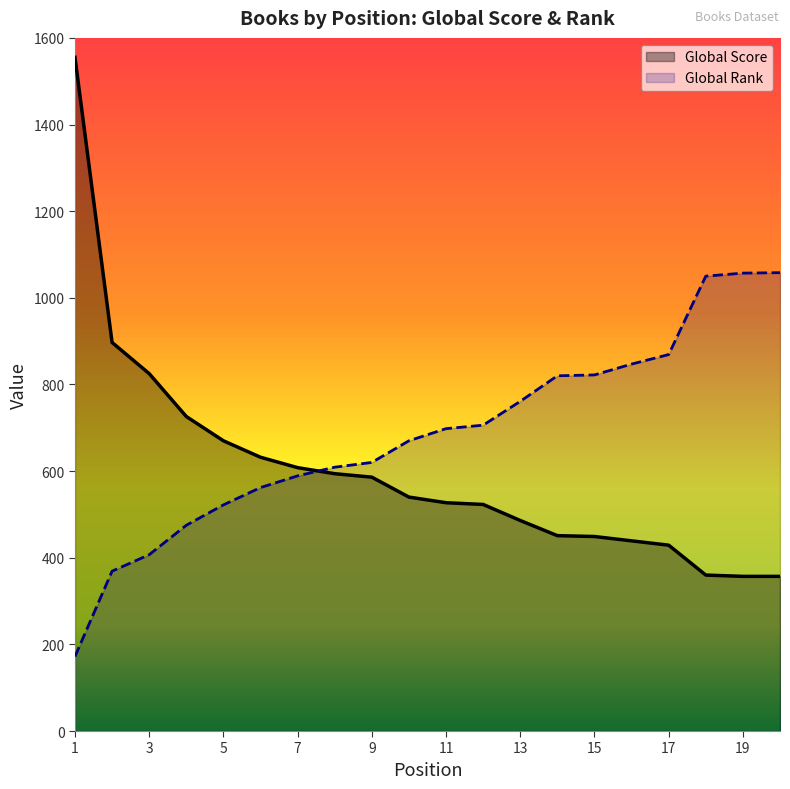

Reading left to right, what are all the values shown in this chart?

Global Score: 1=1555	2=897	3=825	4=726	5=670	6=632	7=608	8=594	9=586	10=540	11=527	12=523	13=486	14=451	15=449	16=439	17=429	18=360	19=357	20=357
Global Rank: 1=172	2=369	3=407	4=475	5=522	6=562	7=589	8=609	9=620	10=670	11=698	12=706	13=761	14=820	15=822	16=847	17=869	18=1050	19=1057	20=1058